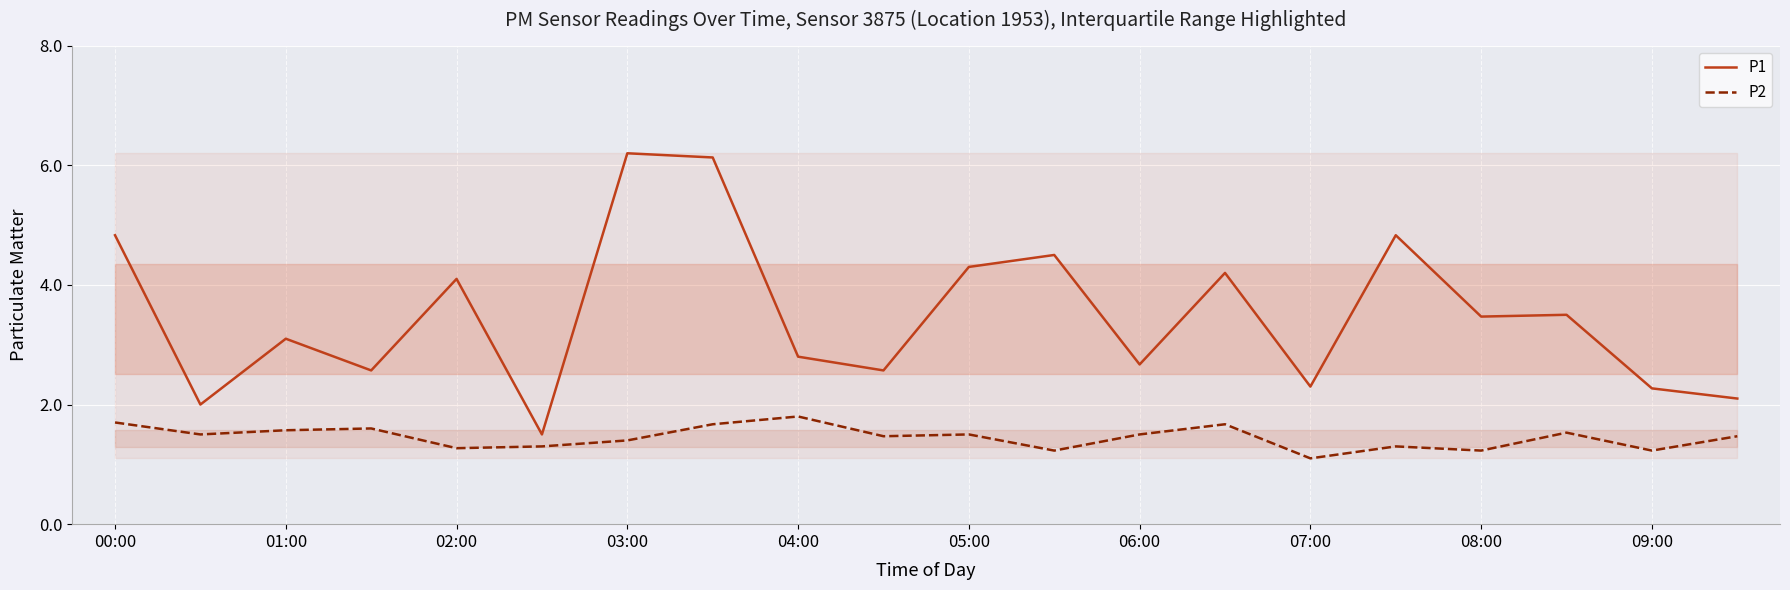

True or false: P2 has a value of 2.3 at 17.

False